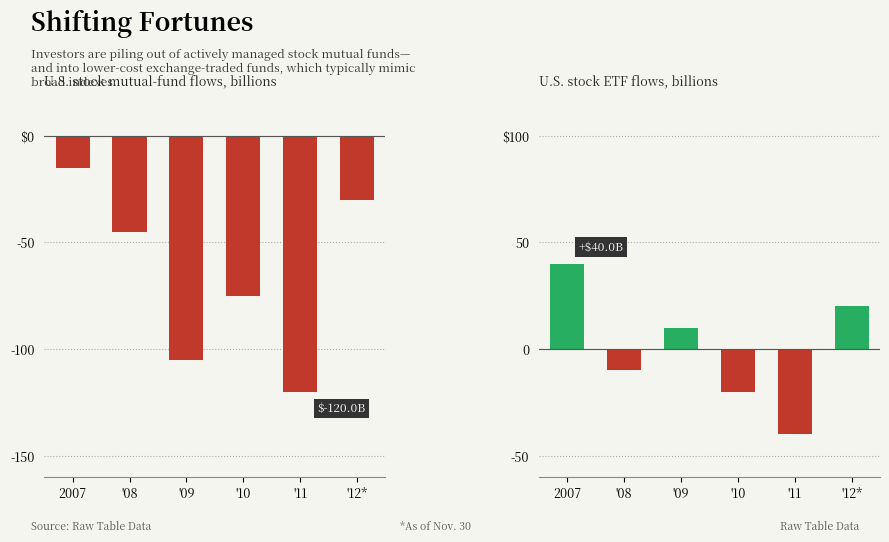

What is the label of the 1st bar from the left?

2007